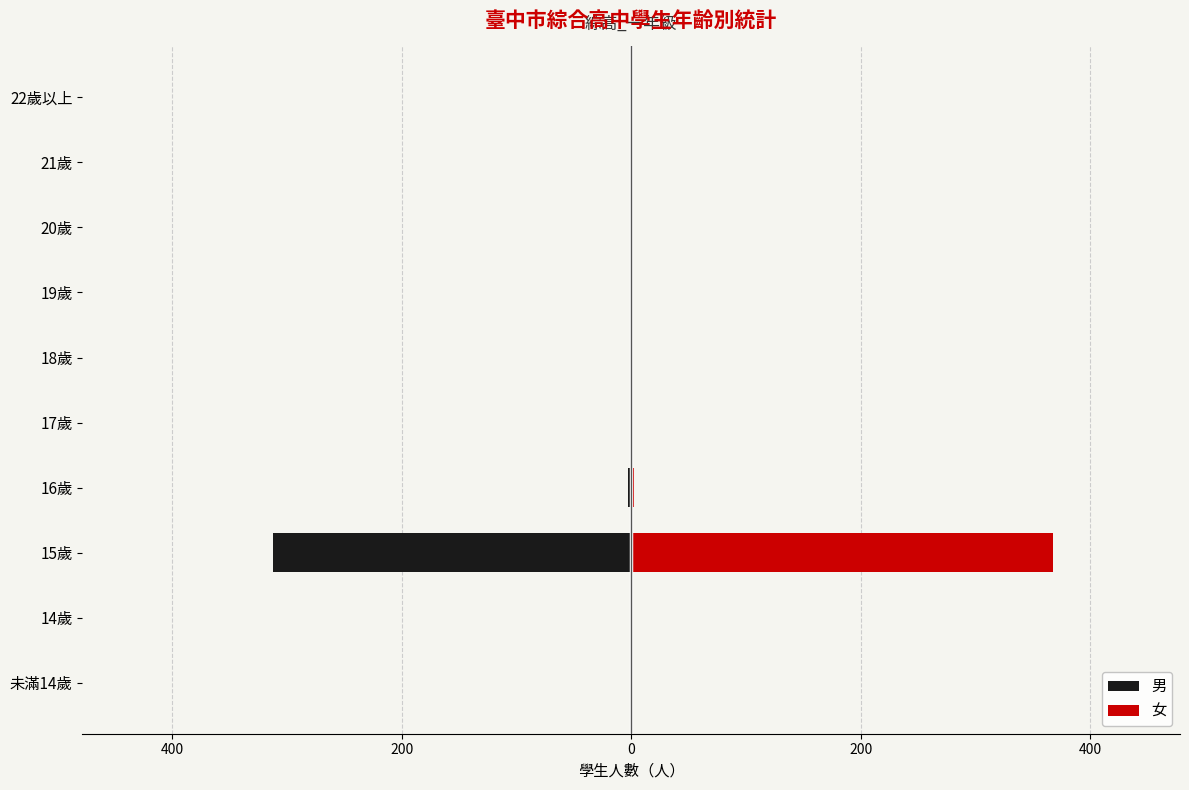

What are all the series names shown in the legend?

男, 女